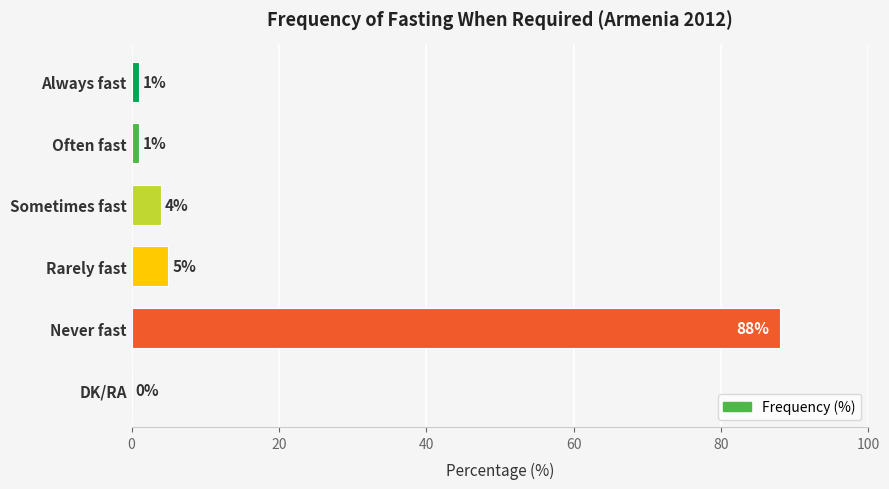

What is the sum of the values at Rarely fast and Often fast?

6